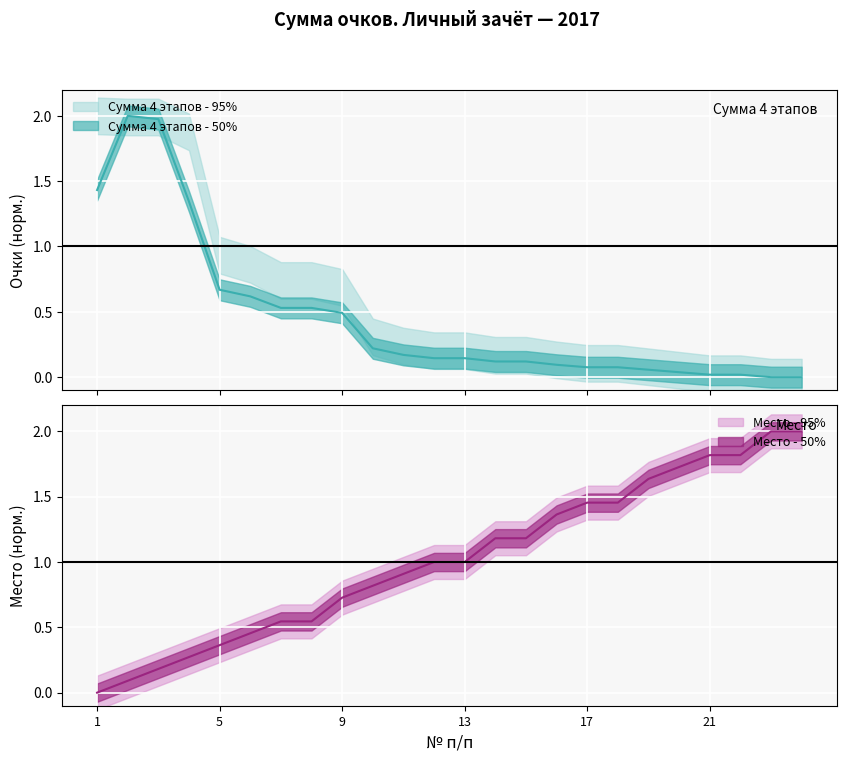

Is it true that Сумма 4 этапов equals 1.0 at 1?

False